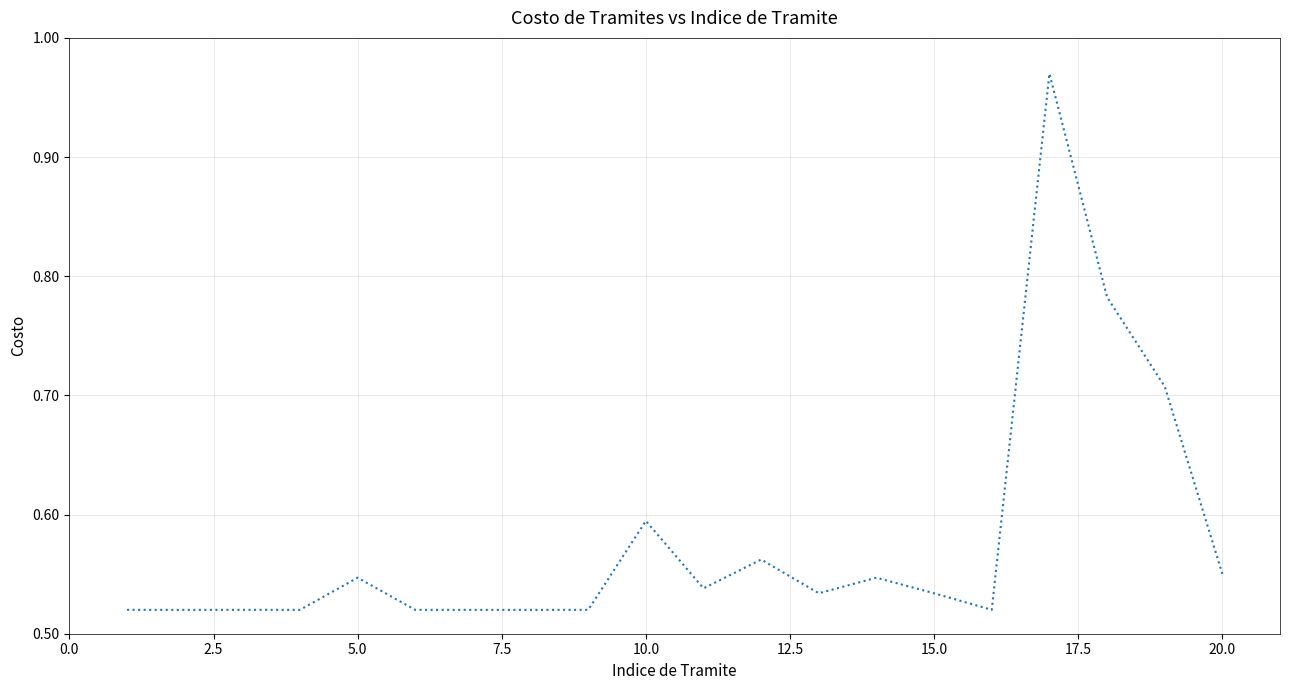

Count the number of categories in the chart.

20